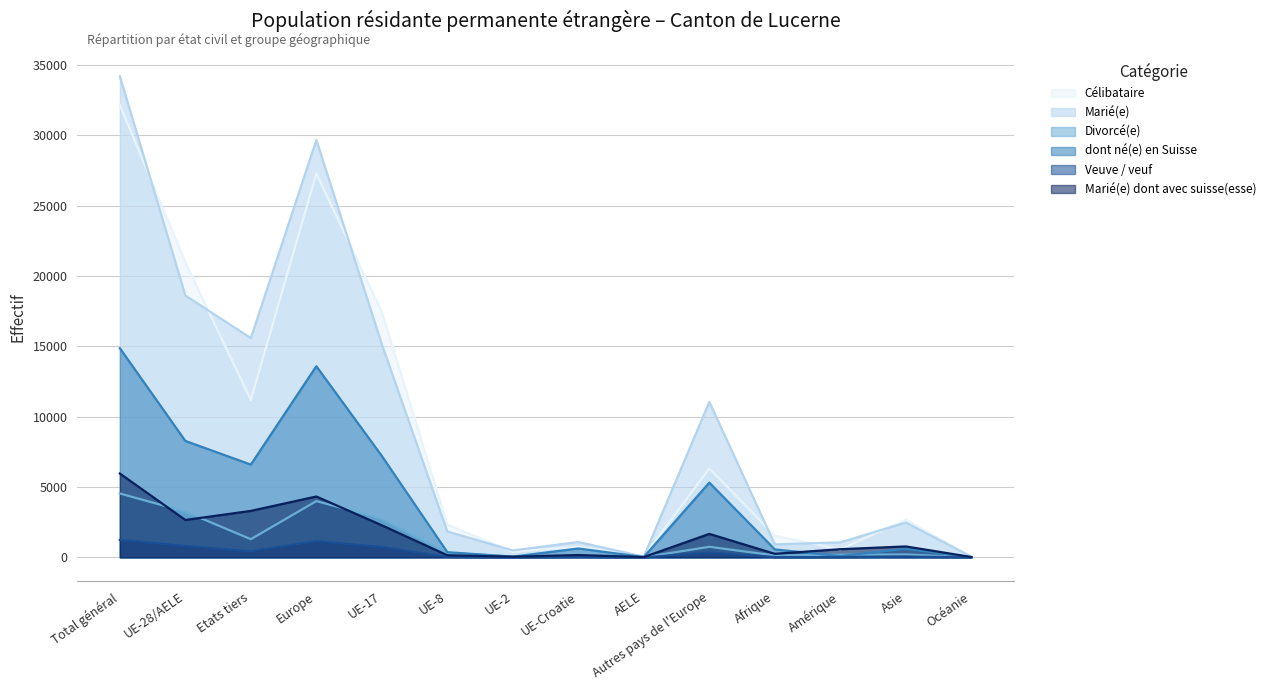

At which category is the sum across all series the highest?

Total général